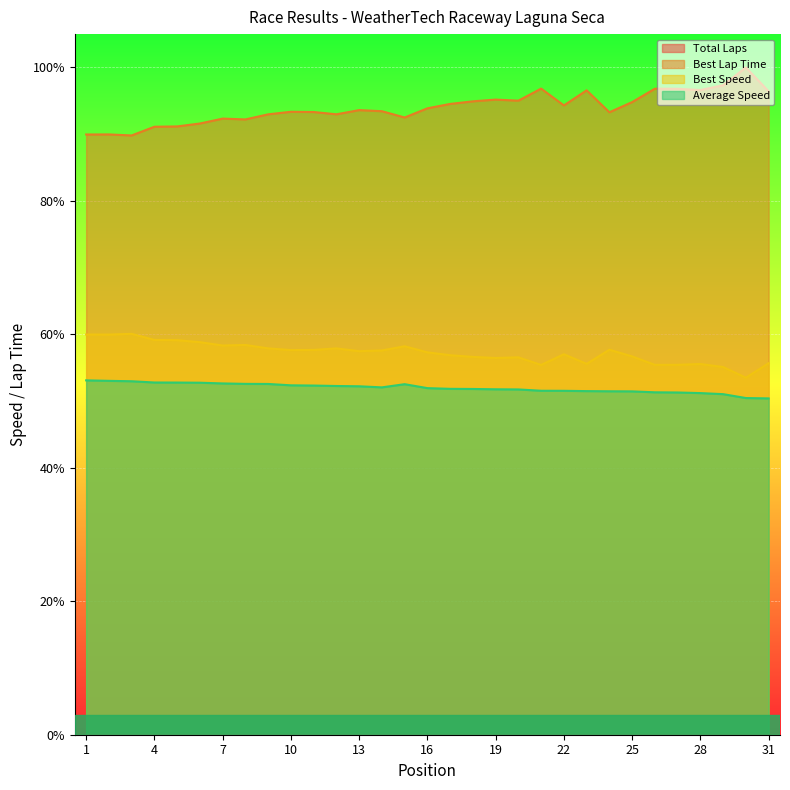

Between 9 and 21, which series saw the biggest shift?

Best Lap Time